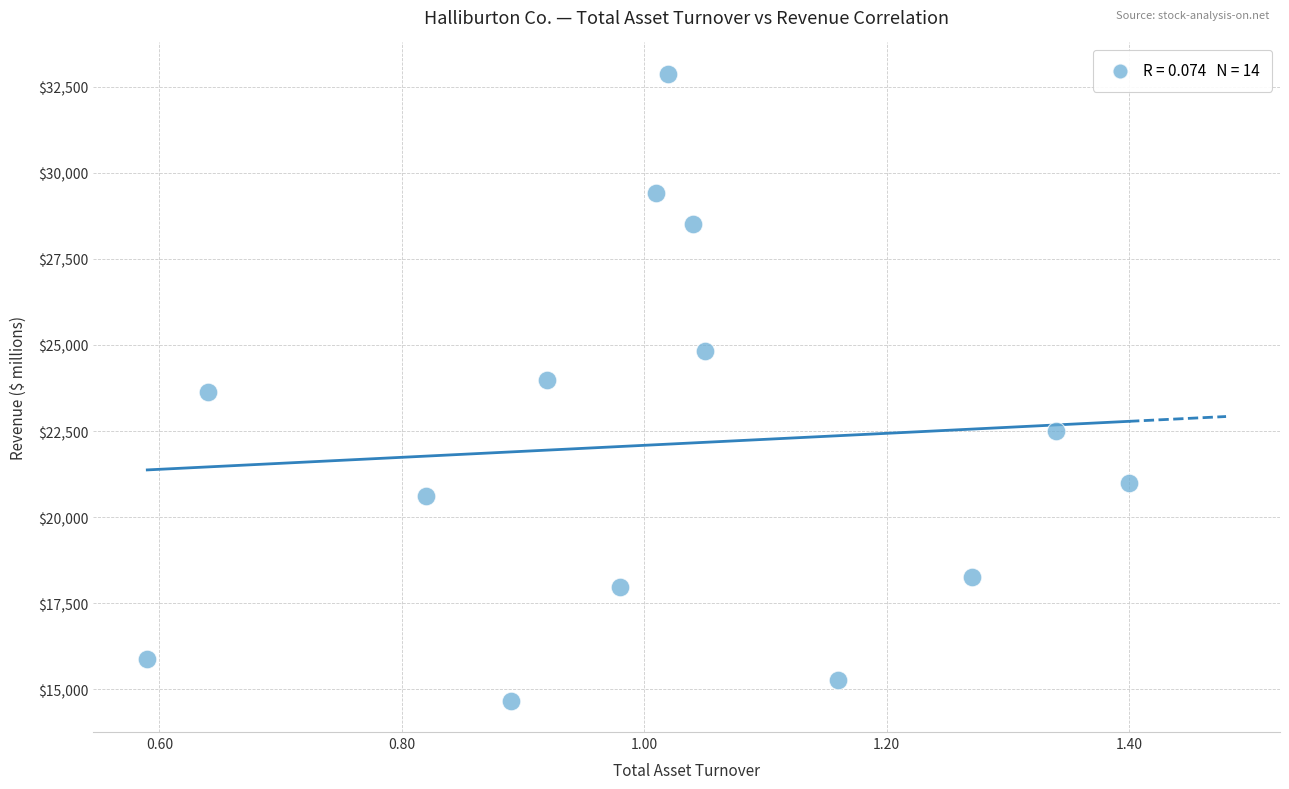

What is the range of Y values (max minus min)?

18195